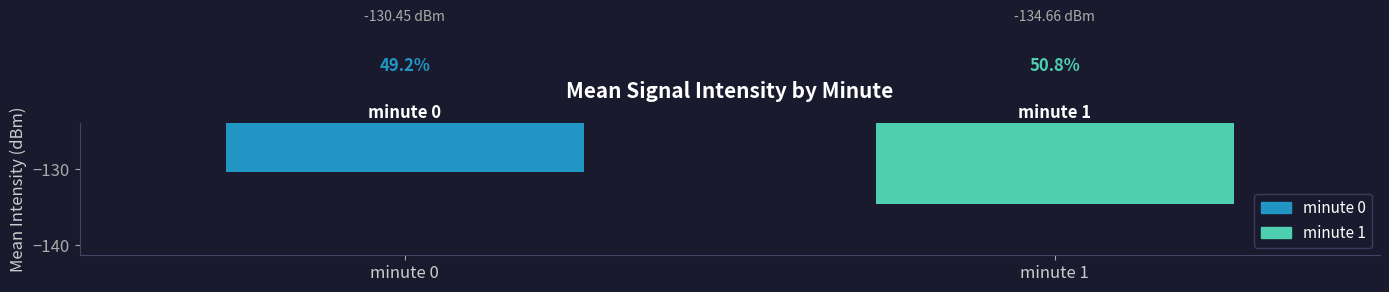

Does the chart contain stacked bars?

No